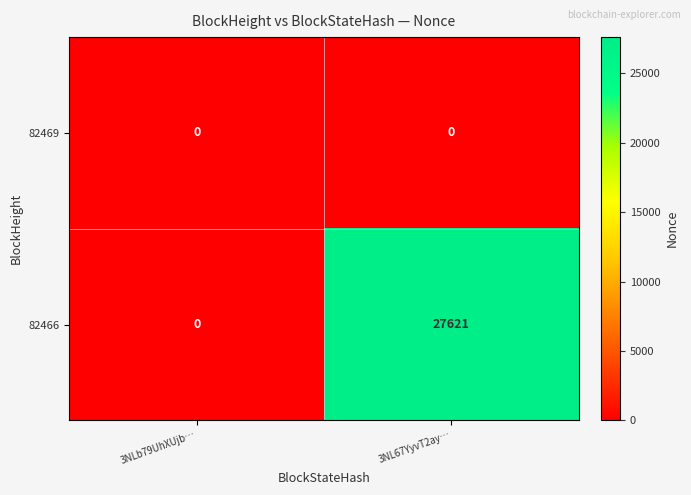

Which series has the largest total across all categories?

82466